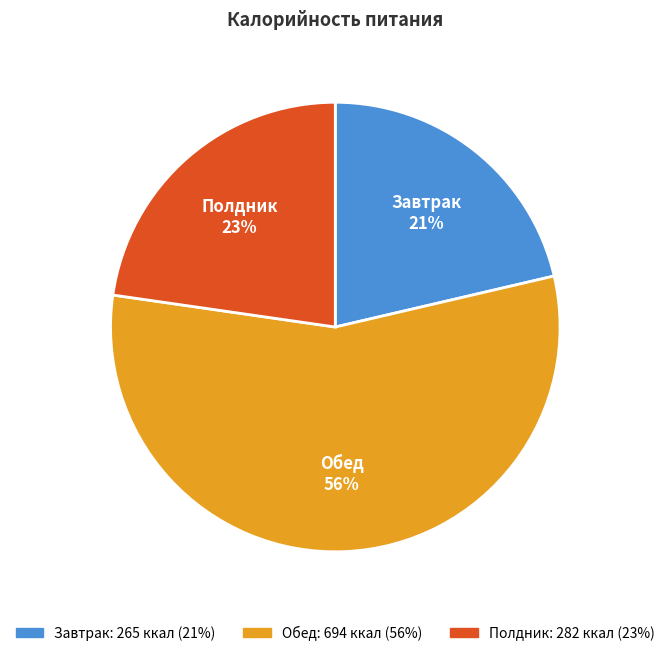

True or false: Обед accounts for 56% of the total.

True